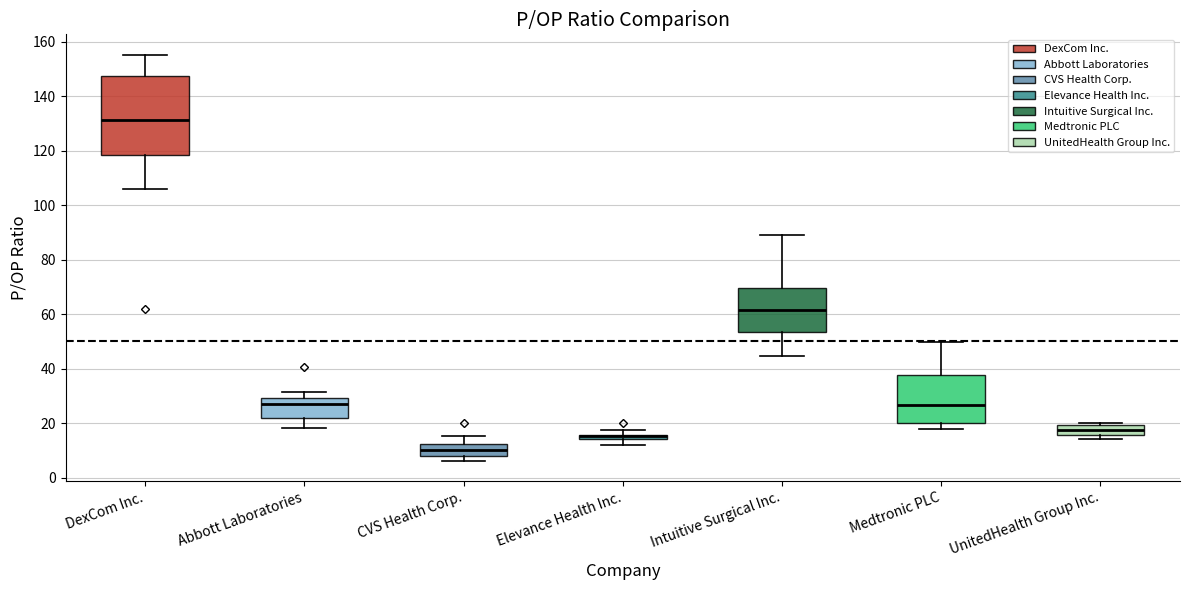

Where is the upper edge of the box for UnitedHealth Group Inc. on the y-axis? The values are not printed on the chart, so give them approximately, as read against the axis.

20